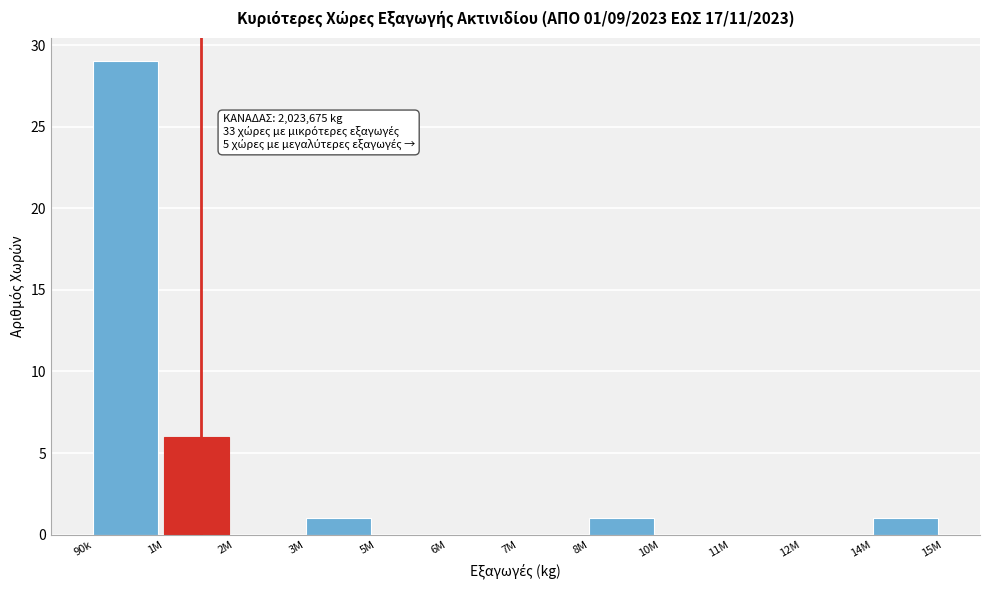

Reading left to right, transcribe all the data shown in this chart.

90k=29	1M=6	2M=0	3M=1	5M=0	6M=0	7M=0	8M=1	10M=0	11M=0	12M=0	14M=1